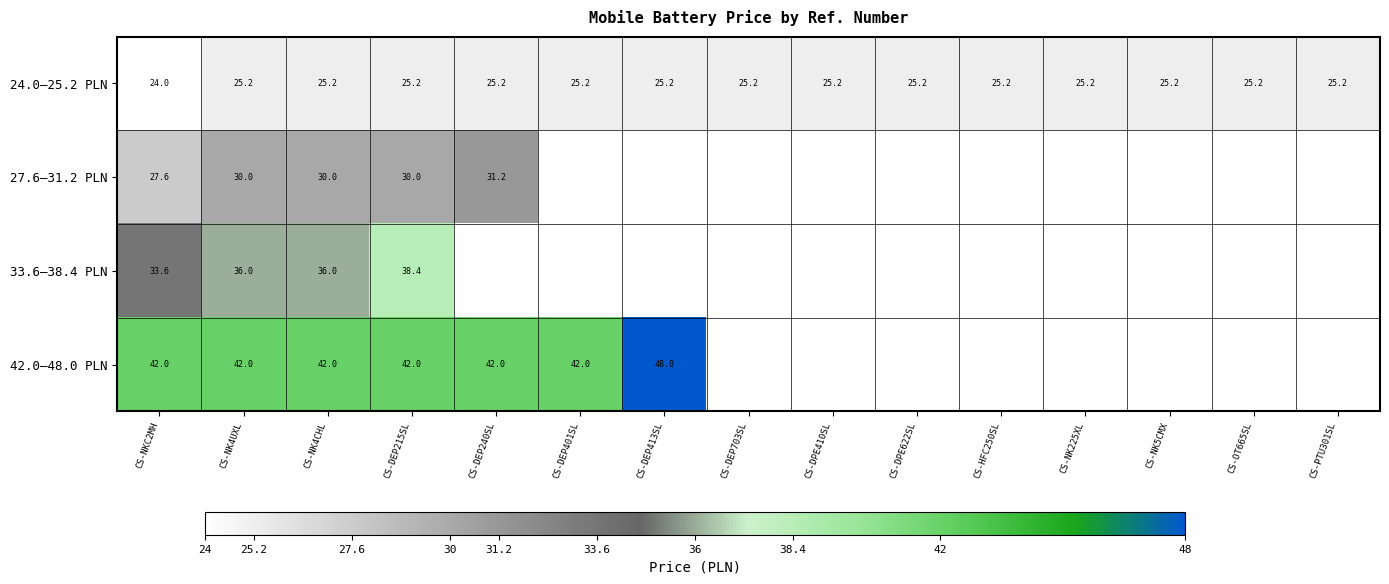

How many data points does each series have?

15